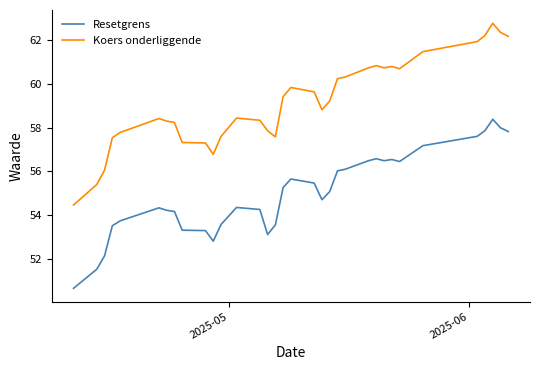

Which series has the widest spread of values?

Koers onderliggende